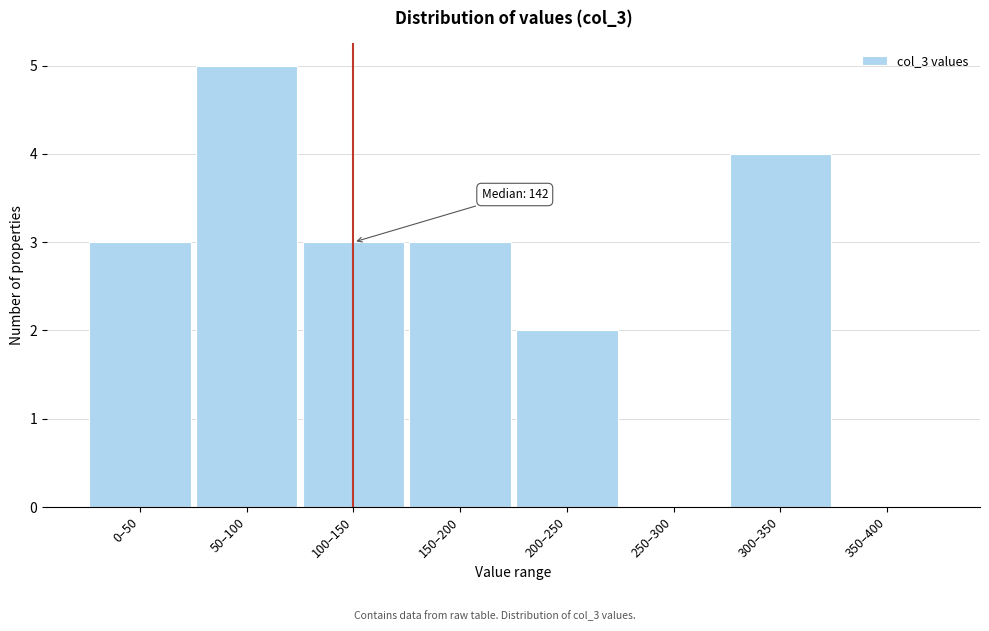

Reading left to right, list all the values displayed in this chart.

0–50=3	50–100=5	100–150=3	150–200=3	200–250=2	250–300=0	300–350=4	350–400=0